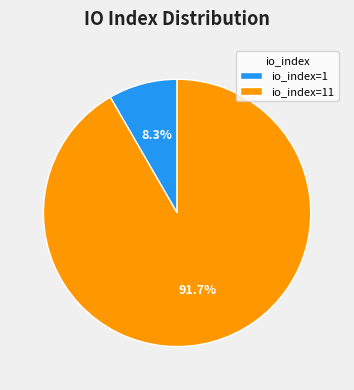

To the nearest percent, what is the average slice percentage?

50%